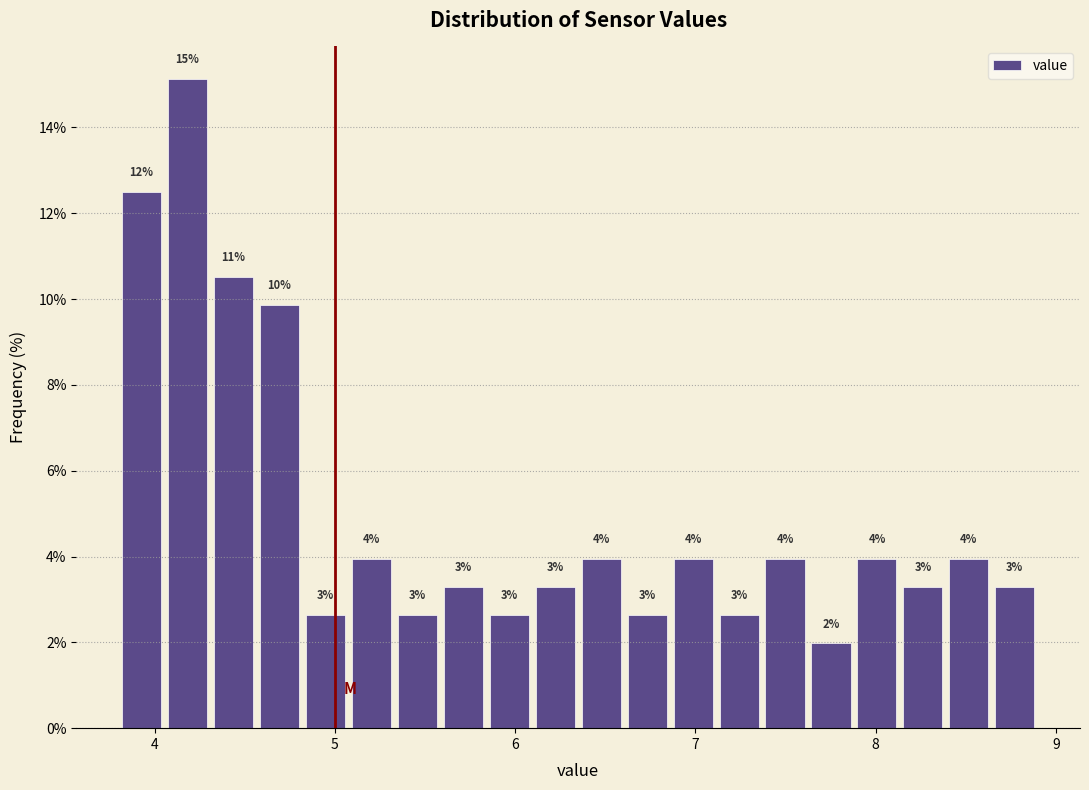

Around what value on the x-axis is the tallest bar? Give the approximate position of its centre, as read against the axis.

4.2